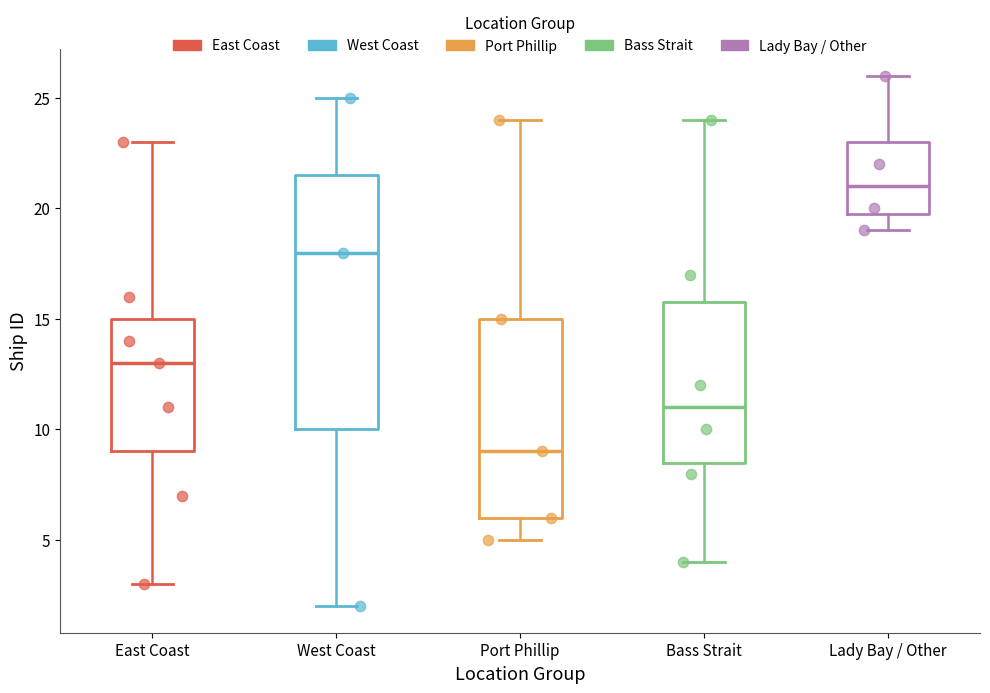

Reading left to right, transcribe this box plot: for each box, give where its median line is, the range the box spans, and where its two whiskers end, as read against the y-axis. The values are not printed on the chart, so give them approximately, as read against the axis.

East Coast: median 13.0, box 9.0 to 15.0, whiskers 3.0 to 23.0
West Coast: median 18.0, box 10.0 to 21.5, whiskers 2.0 to 25.0
Port Phillip: median 9.0, box 6.0 to 15.0, whiskers 5.0 to 24.0
Bass Strait: median 11.0, box 8.5 to 16.0, whiskers 4.0 to 24.0
Lady Bay / Other: median 21.0, box 20.0 to 23.0, whiskers 19.0 to 26.0